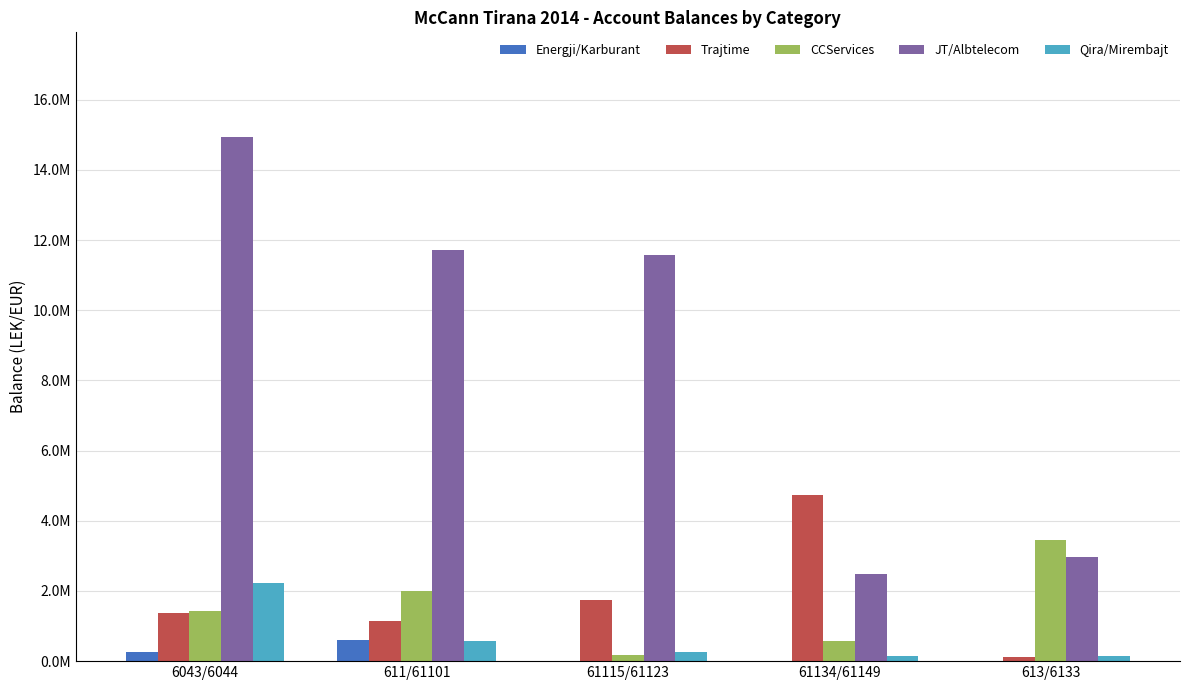

Are the bars grouped side by side (vs. stacked)?

Yes